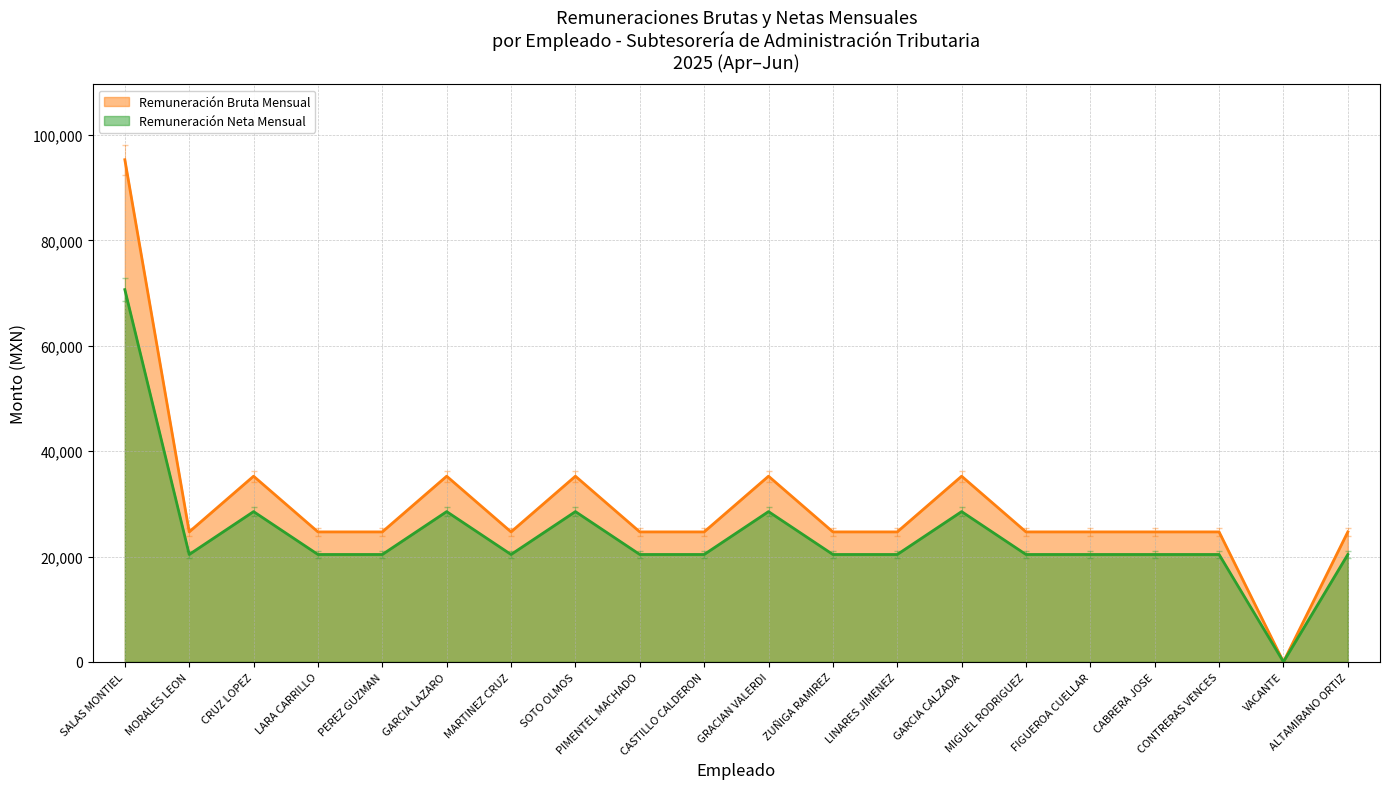

At which category does the chart reach its minimum across all series?

VACANTE